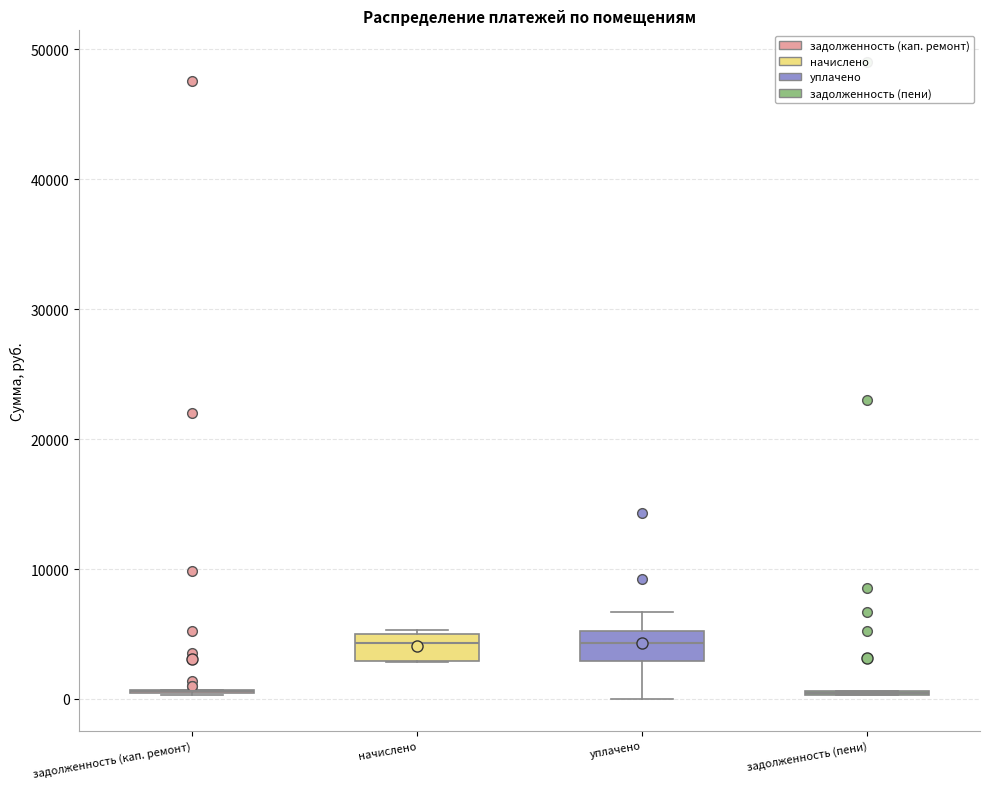

Reading left to right, read every box against the y-axis: the position of its median line, the range the box covers, and the ends of its whiskers. The values are not printed on the chart, so give them approximately, as read against the axis.

задолженность (кап. ремонт): box collapsed to a line at 1000, whiskers 0 to 1000
начислено: median 4000, box 3000 to 5000, whiskers 3000 to 5000 (just above the box's upper edge)
уплачено: median 4000, box 3000 to 5000, whiskers 0 to 7000
задолженность (пени): box collapsed to a line at 0, whiskers 0 to 1000